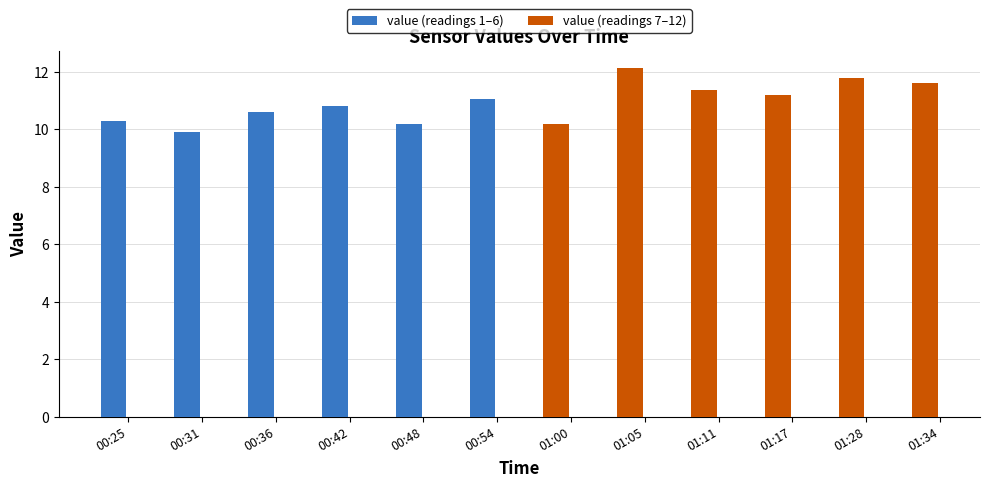

Which category has the lowest value across all series?

00:31